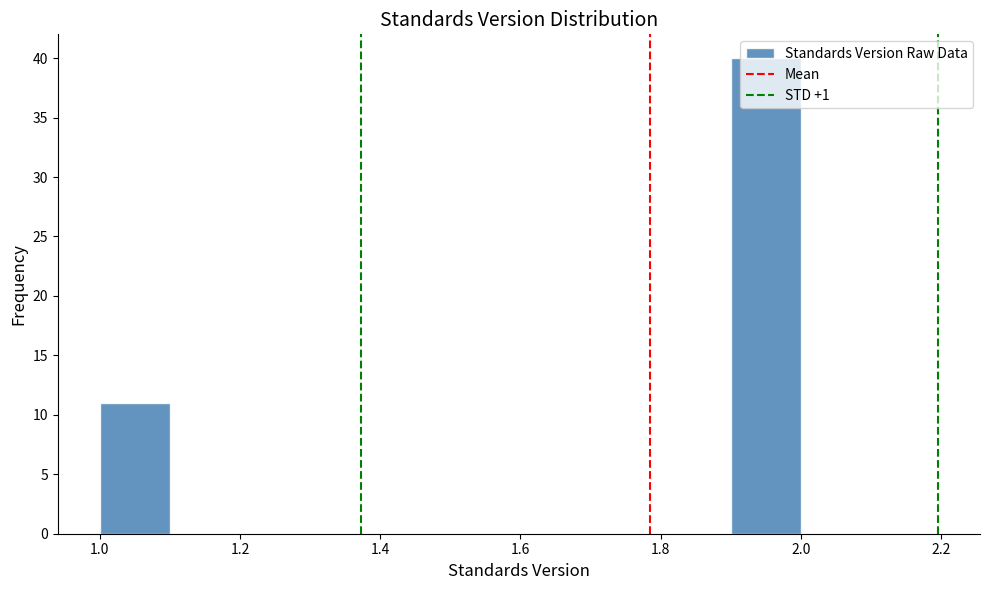

Reading left to right, list every bar in this chart as the range it spans on the x-axis followed by its height. The values are not printed on the chart, so give them approximately, as read against the axis.

1.0 to 1.1: 11
1.1 to 1.2: 0
1.2 to 1.3: 0
1.3 to 1.4: 0
1.4 to 1.5: 0
1.5 to 1.6: 0
1.6 to 1.7: 0
1.7 to 1.8: 0
1.8 to 1.9: 0
1.9 to 2.0: 40